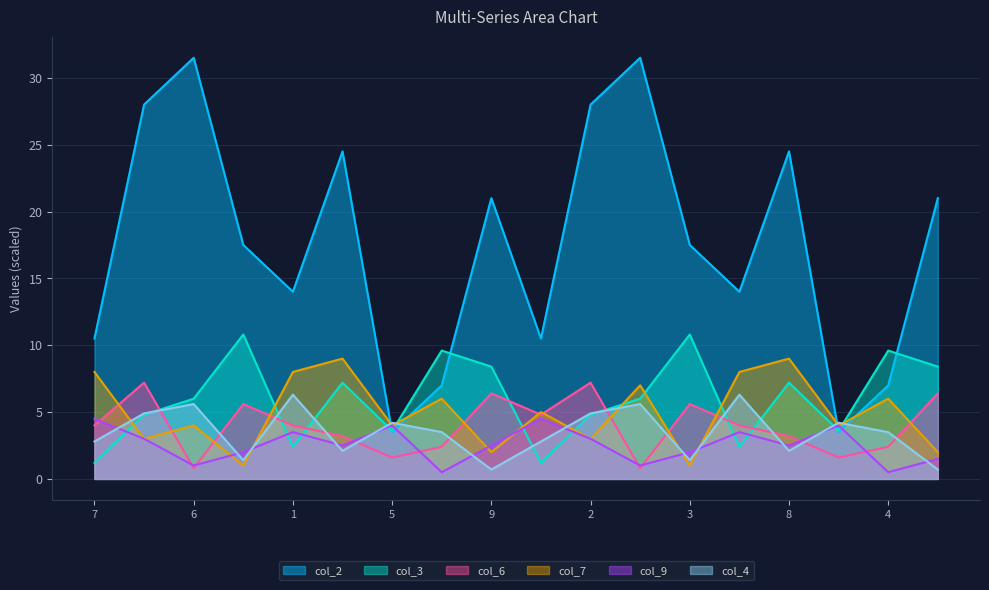

At which label is col_6 closest to 4?

7